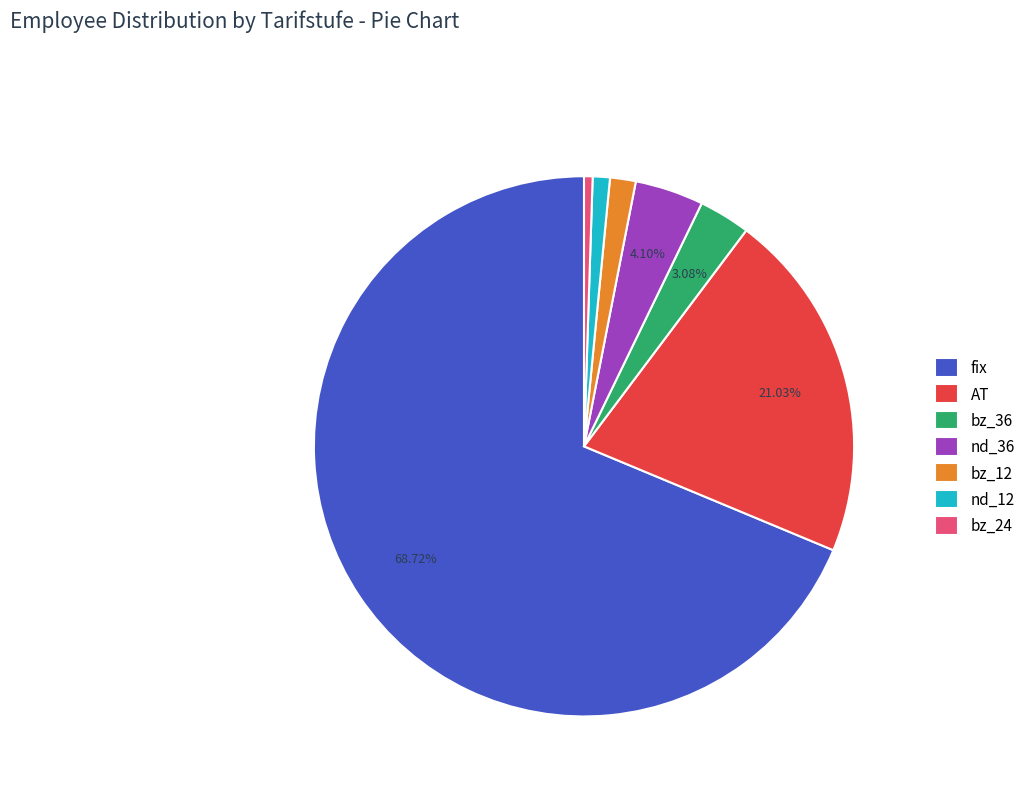

Between bz_24 and bz_36, which is larger?

bz_36